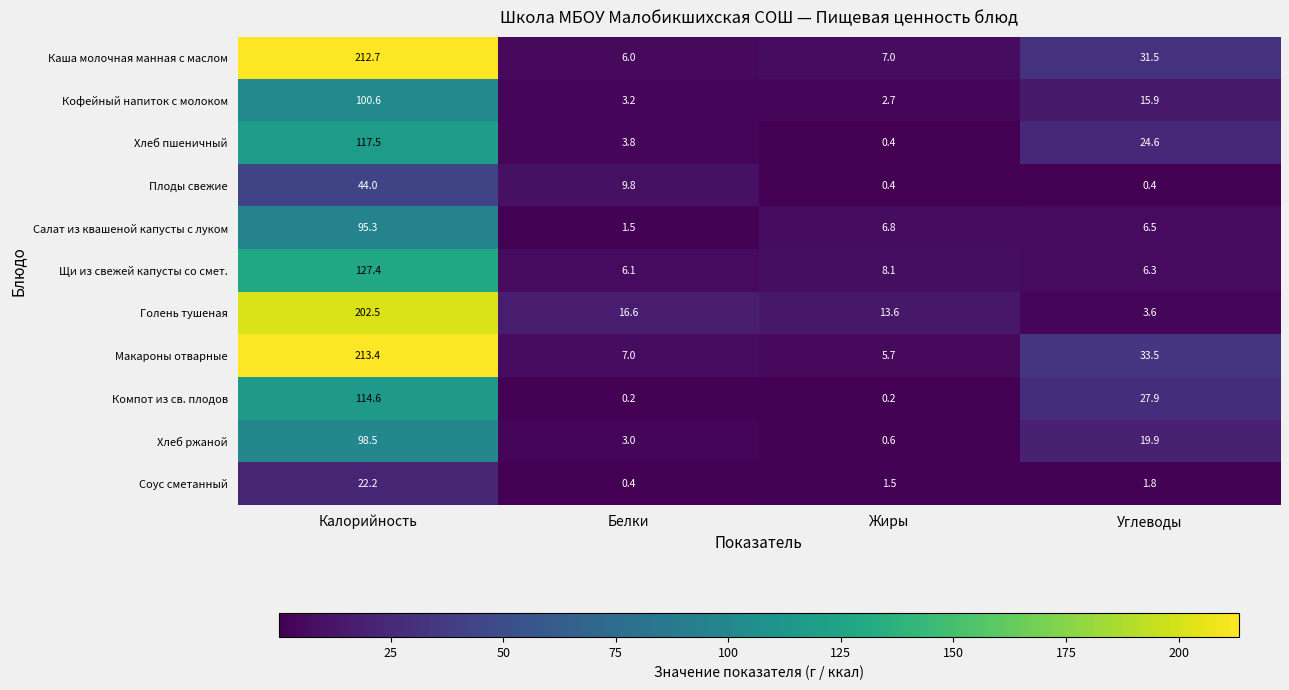

Which series has the largest total across all categories?

Макароны отварные